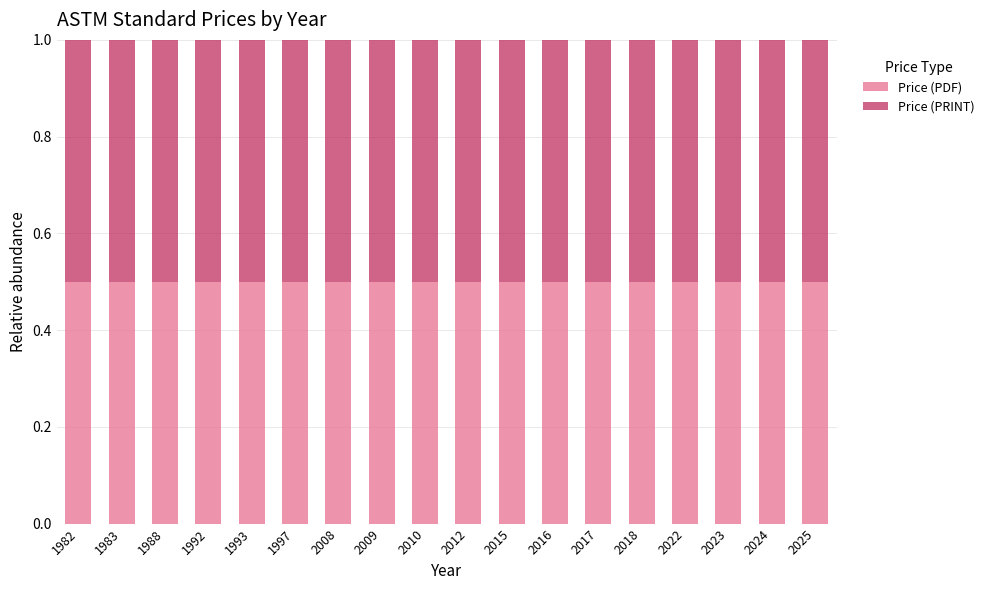

List the labels in order of Price (PRINT) value, largest first.

2018, 2025, 2009, 2010, 2024, 1983, 1992, 1997, 2012, 2016, 2017, 2023, 1982, 1988, 1993, 2008, 2015, 2022